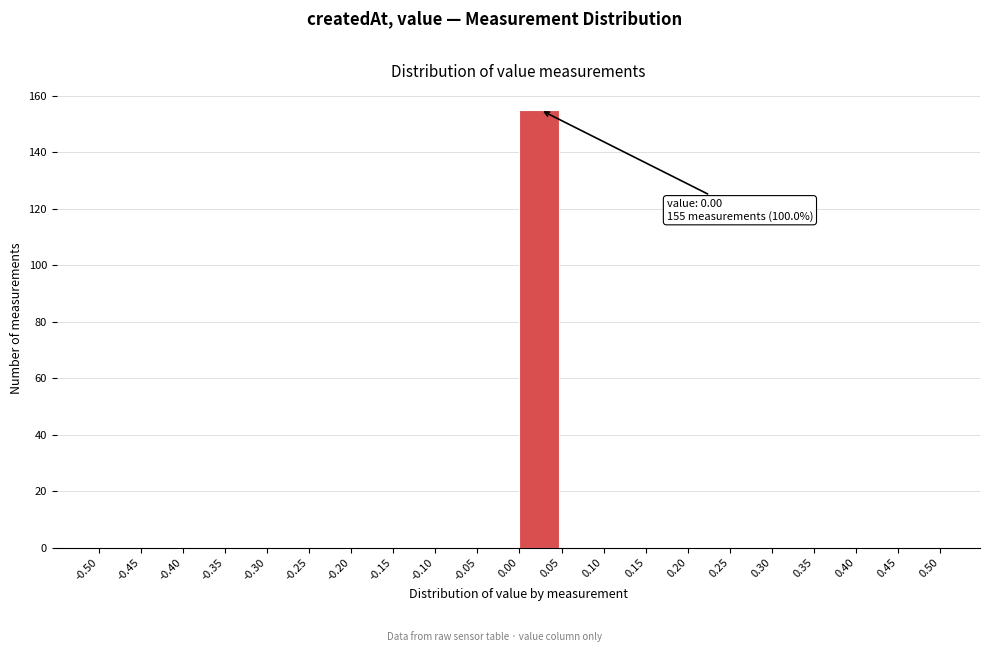

Over which range of the x-axis is the bar tallest?

0.00 to 0.05